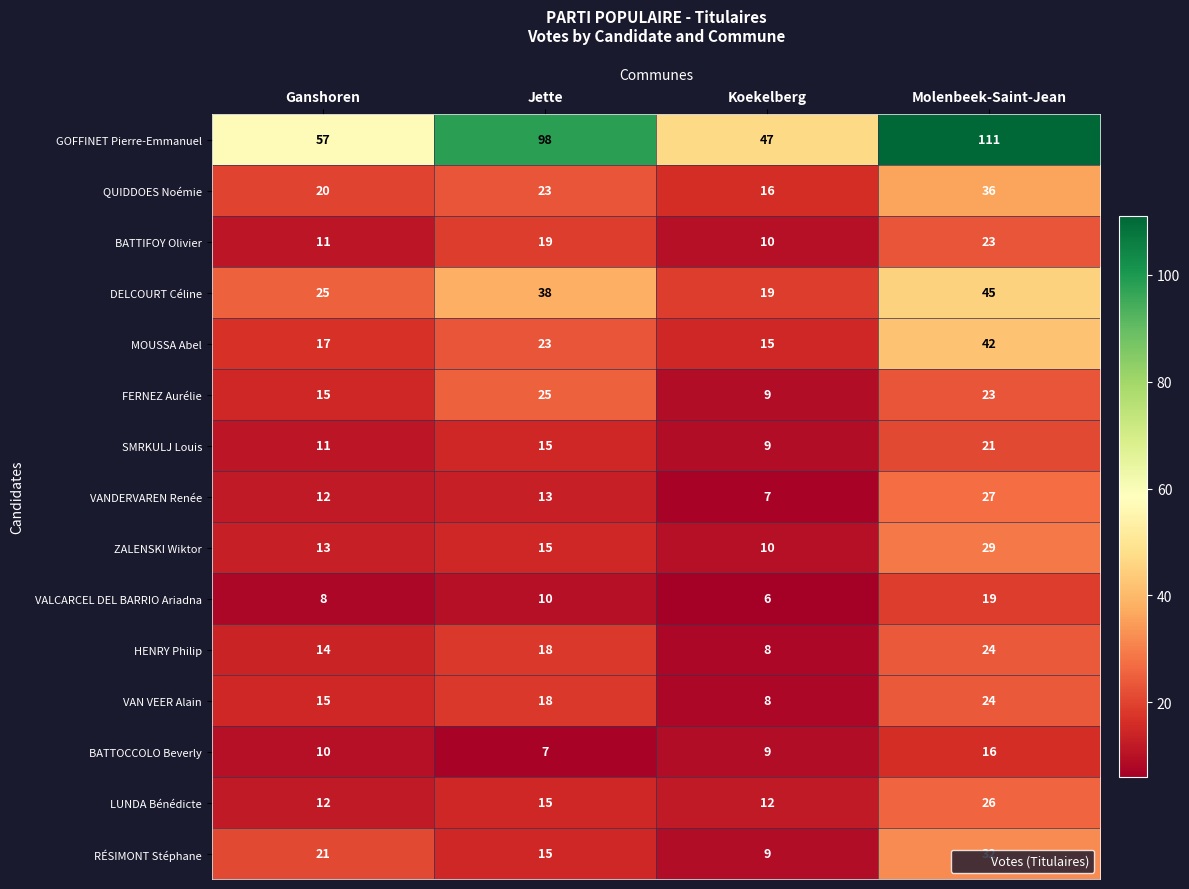

Which series has the largest total across all categories?

GOFFINET Pierre-Emmanuel